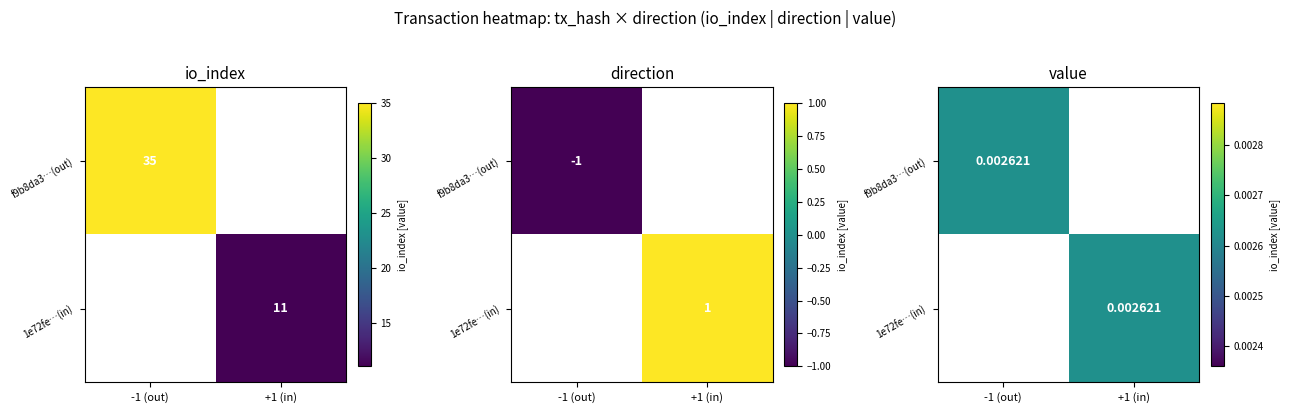

Which series has the largest range (max minus min)?

f9b8da3dc97aeb727d5e6a2b51ec2c4914509b5